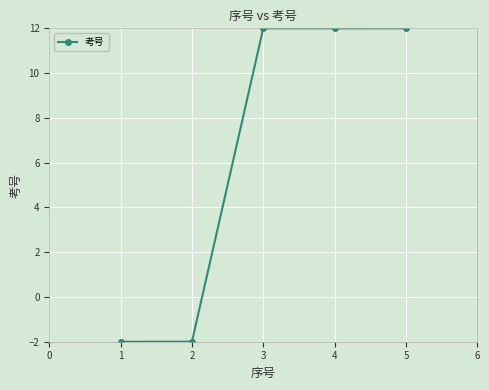

What is the greatest value displayed?

12.0